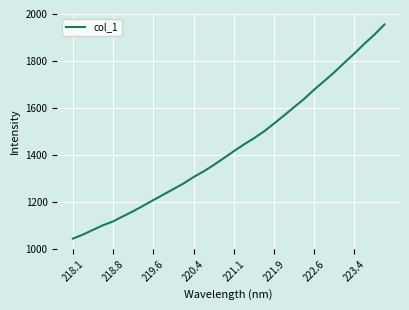

What is the minimum value shown in the chart?

1043.7